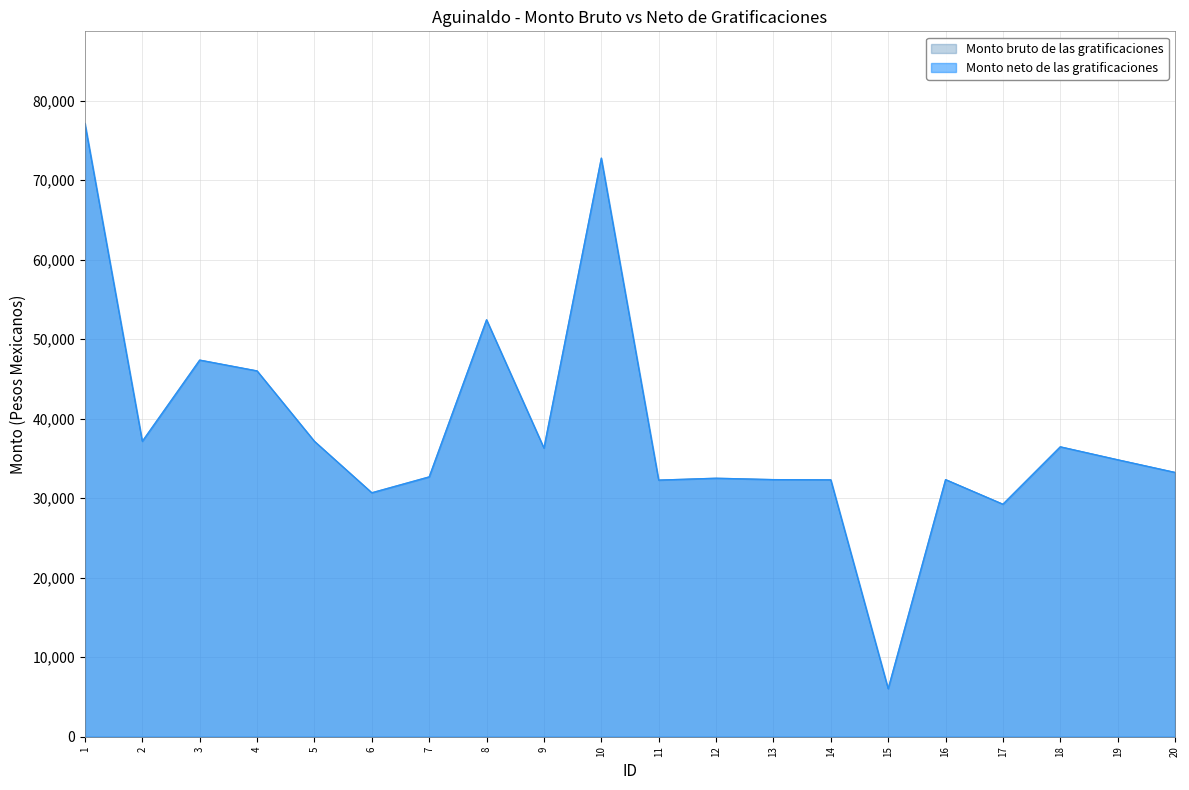

How many interior local valleys does the Monto neto de las gratificaciones series have?

6